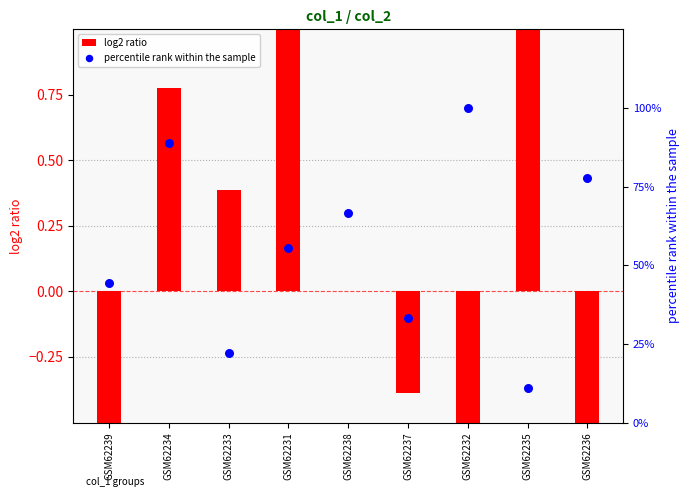

Is the value of col_2 (normalized) at GSM62231 greater than the value of col_8 percentile rank at GSM62231?

No